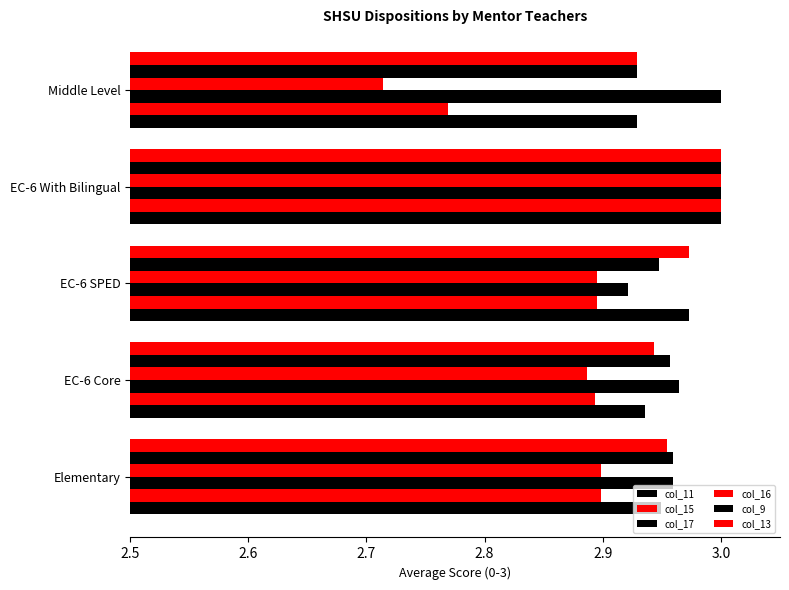

How many series are shown in this chart?

6